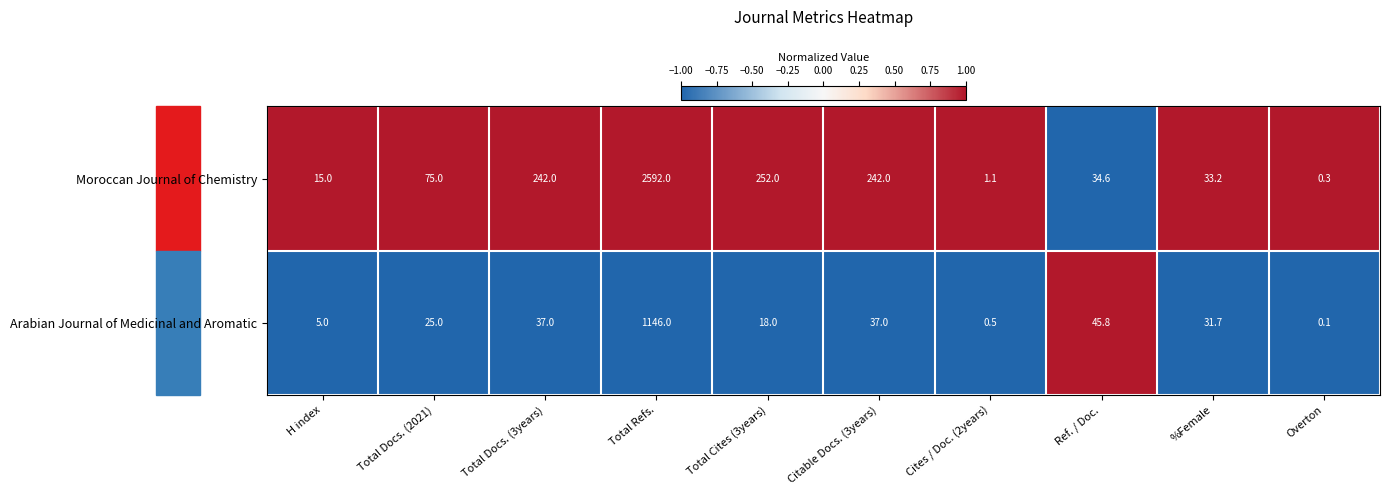

What is the difference between the maximum and minimum values in the Arabian Journal of Medicinal and Aromatic series?

1145.9